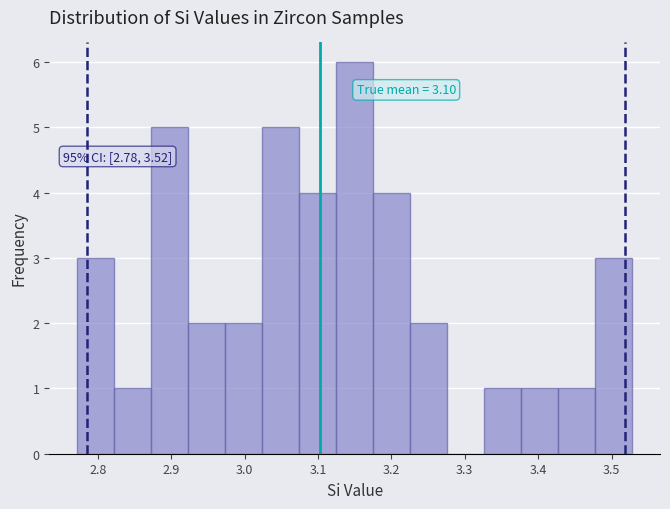

Which range on the x-axis has the tallest bar?

3.12 to 3.18